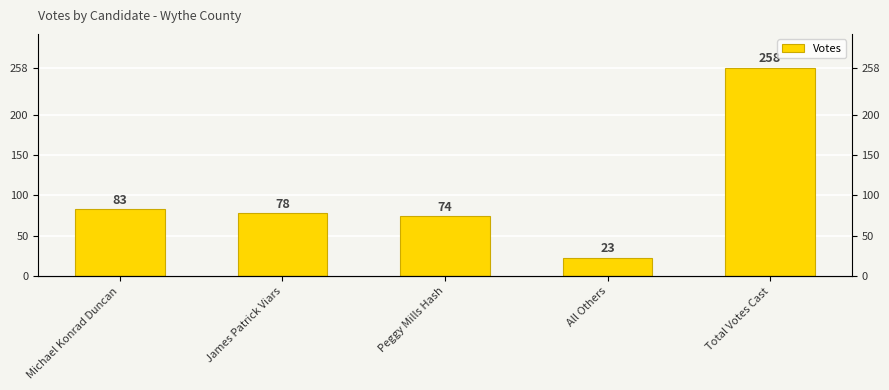

What is the value of the 2nd bar from the left?

78